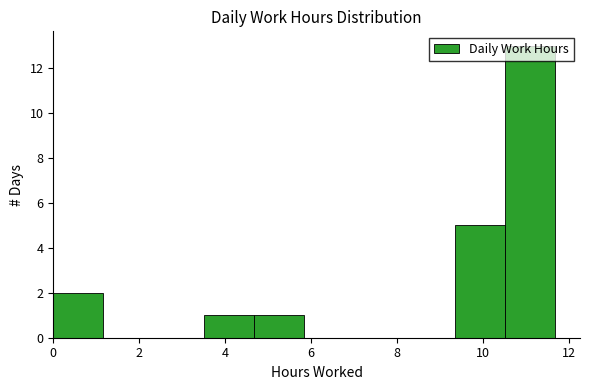

Reading left to right, transcribe this chart: for each bar, give the range it covers on the x-axis and its height. Neither the bar edges nor the heights are printed on the chart, so give them approximately, as read against the axes.

0.0 to 1.2: 2
1.2 to 2.4: 0
2.4 to 3.6: 0
3.6 to 4.6: 1
4.6 to 5.8: 1
5.8 to 7.0: 0
7.0 to 8.2: 0
8.2 to 9.4: 0
9.4 to 10.6: 5
10.6 to 11.6: 13